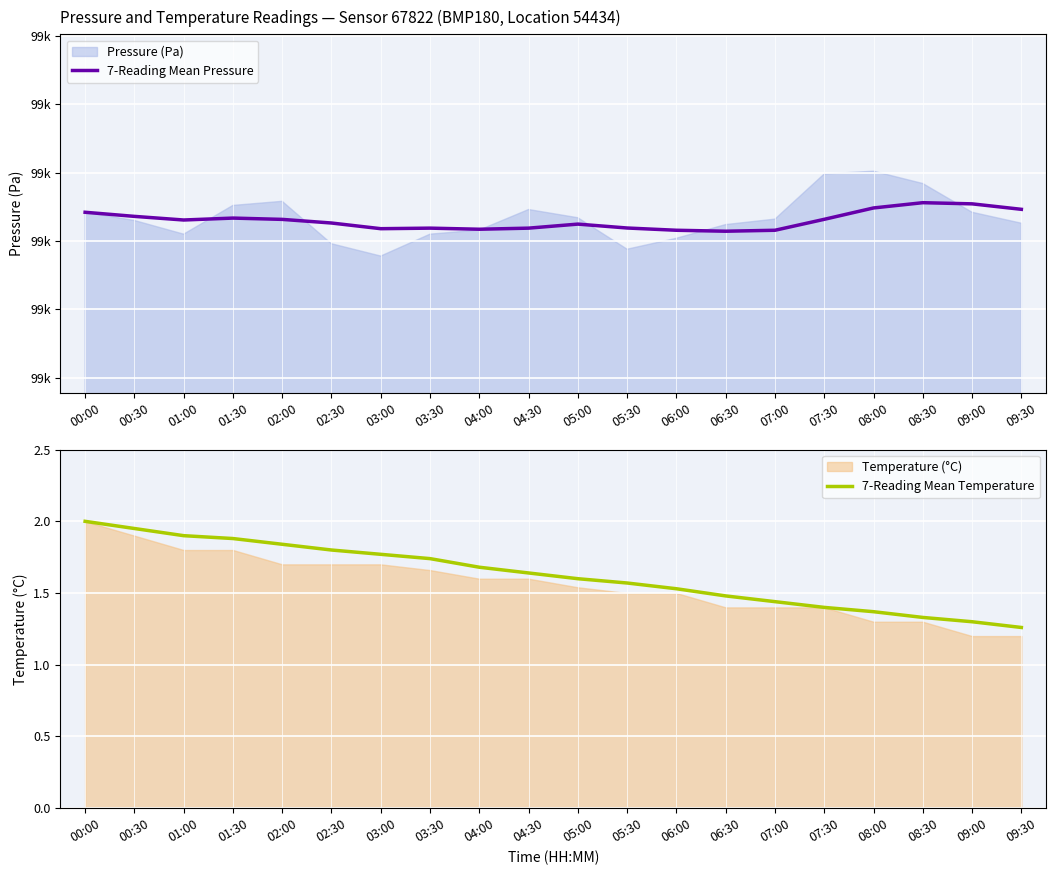

The 7-Reading Mean Temperature series shows 3.1 at 03:30. True or false?

False